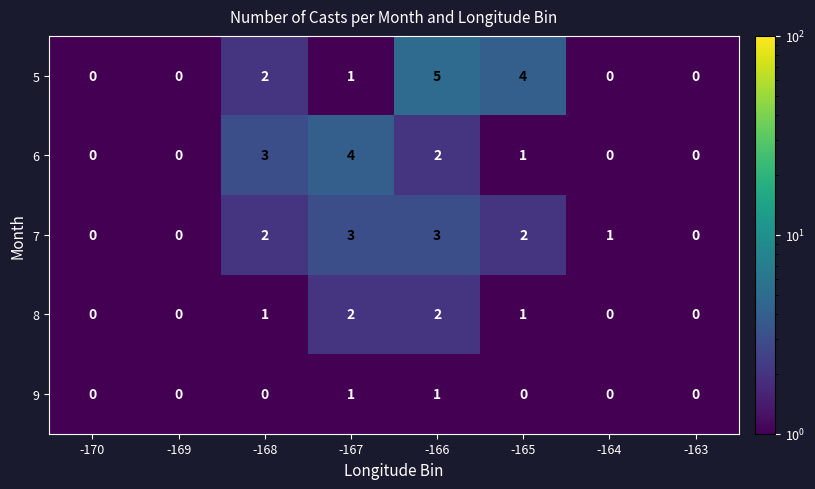

What is the difference between the 5 values at -166 and -164?

5